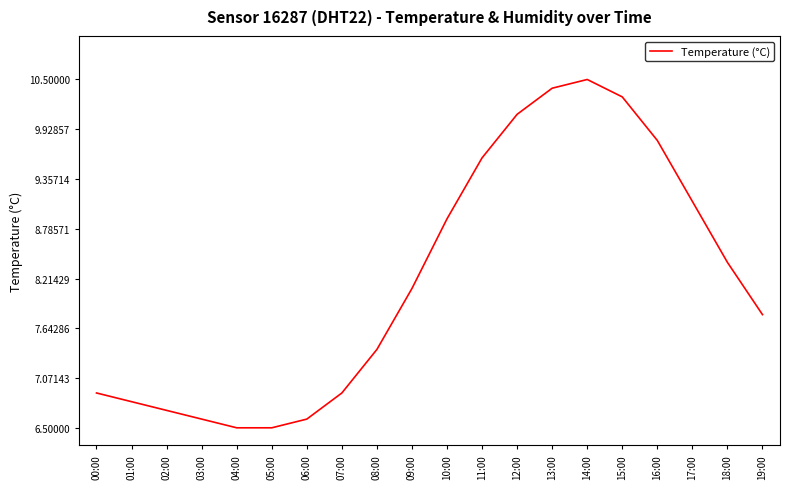

How many lines are shown in the chart?

1